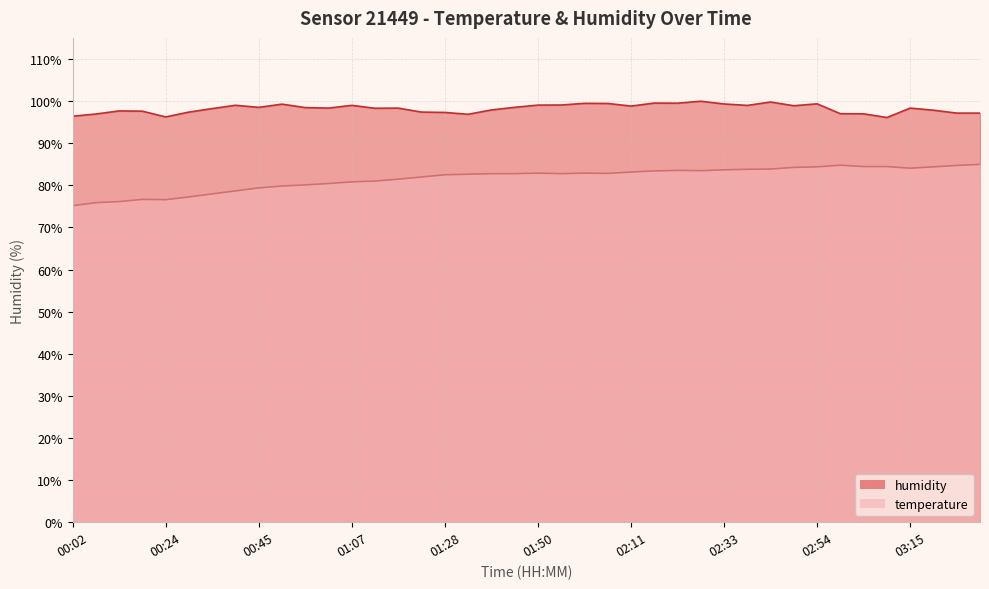

True or false: temperature has a value of 133.7 at 02:33.

False